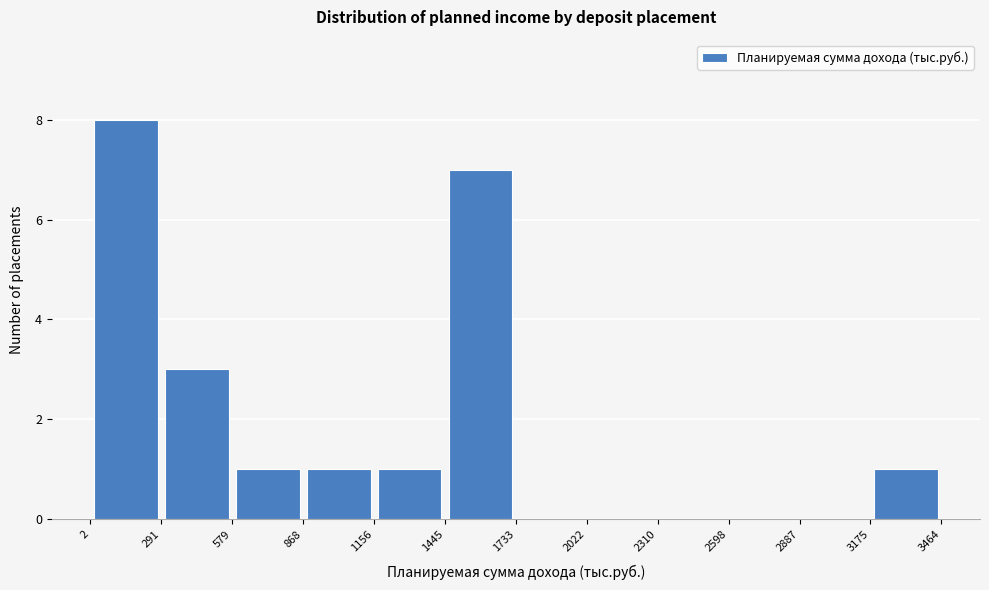

How tall is the bar that spans 2 to 291 on the x-axis? The values are not printed on the chart, so give them approximately, as read against the axis.

8